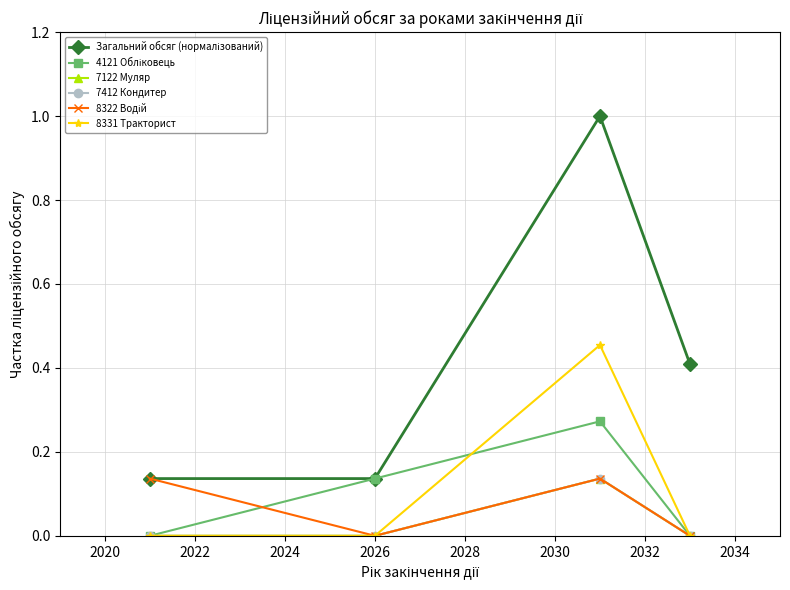

Reading left to right, what are all the values shown in this chart?

Загальний обсяг (нормалізований): 0.1	0.1	1.0	0.4
4121 Обліковець: 0.0	0.1	0.3	0.0
7122 Муляр: 0.0	0.0	0.1	0.0
7412 Кондитер: 0.0	0.0	0.1	0.0
8322 Водій: 0.1	0.0	0.1	0.0
8331 Тракторист: 0.0	0.0	0.5	0.0